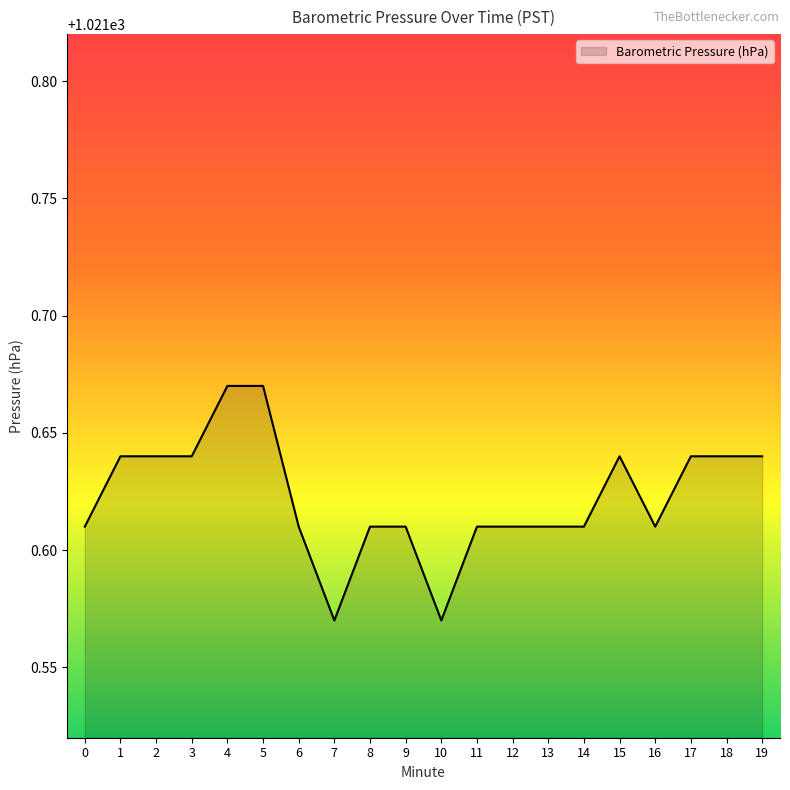

Approximately how many times larger is the value at 5 compared to 2?

1.0